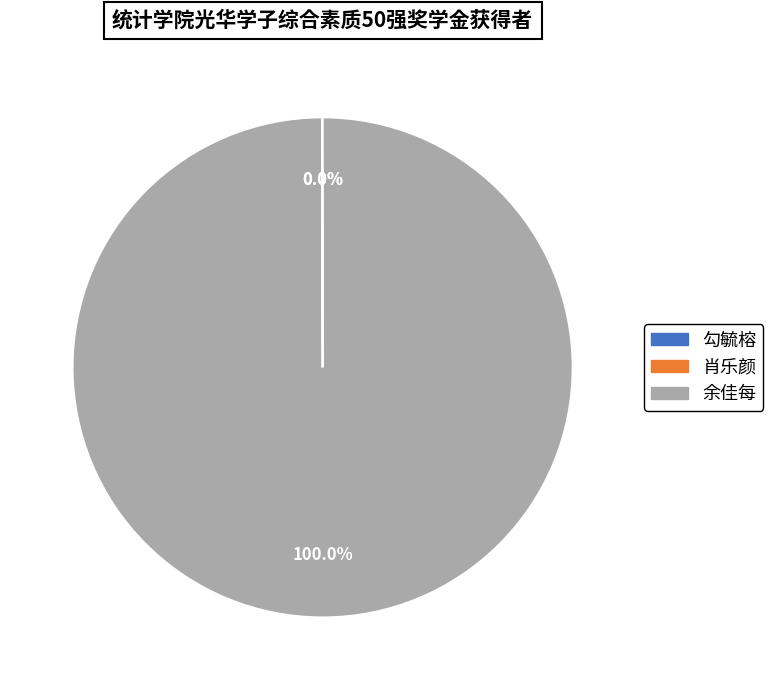

Does 余佳每 represent more than half of the total?

Yes